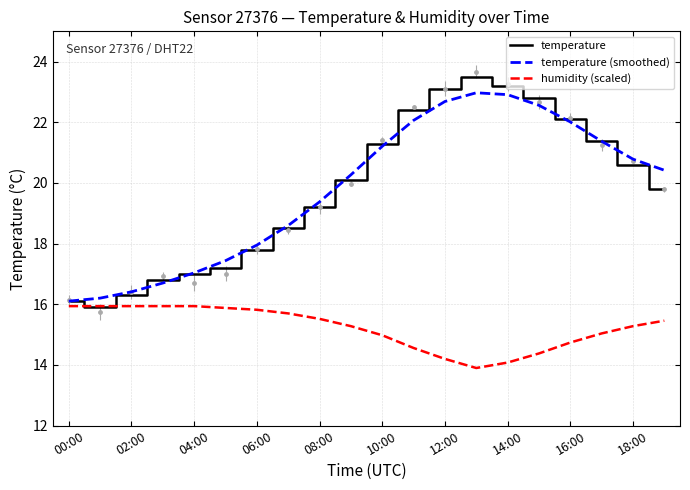

Which series has the largest Y range (max minus min)?

temperature